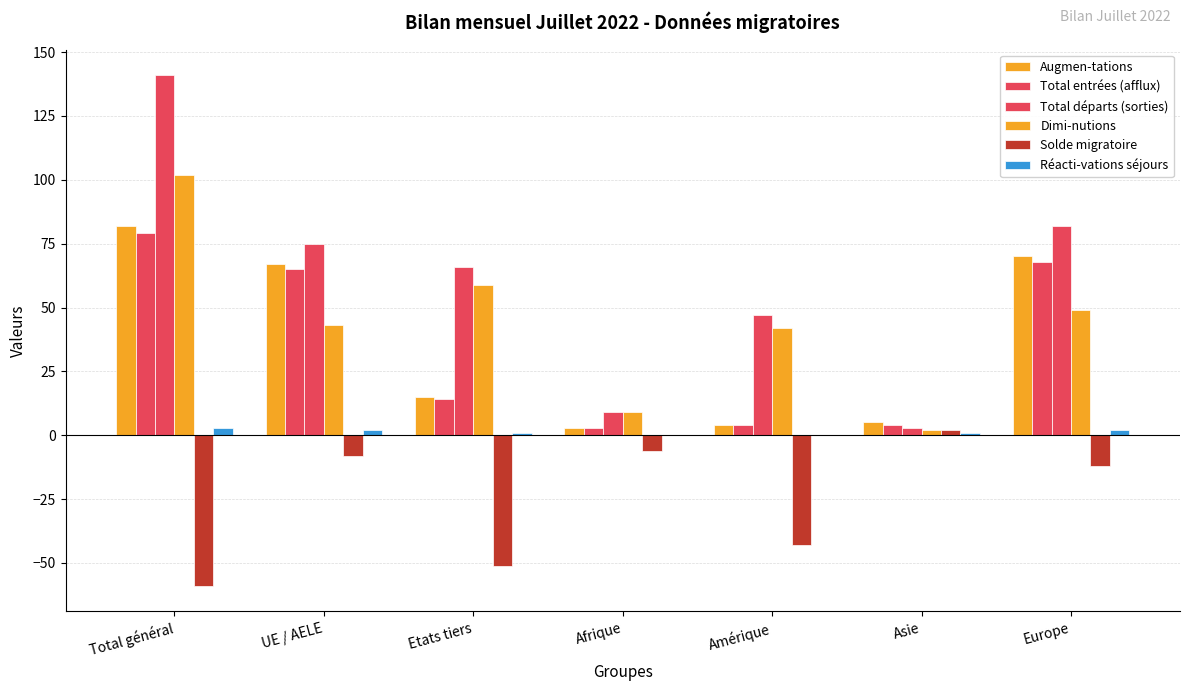

At which label does Total entrées (afflux) first exceed 14?

Total général